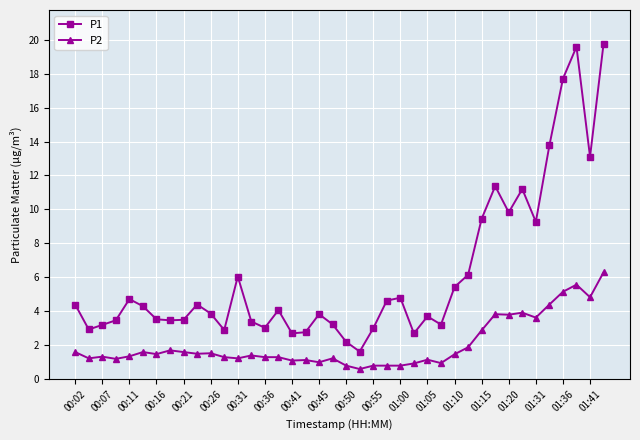

What is the smallest value displayed?

0.6